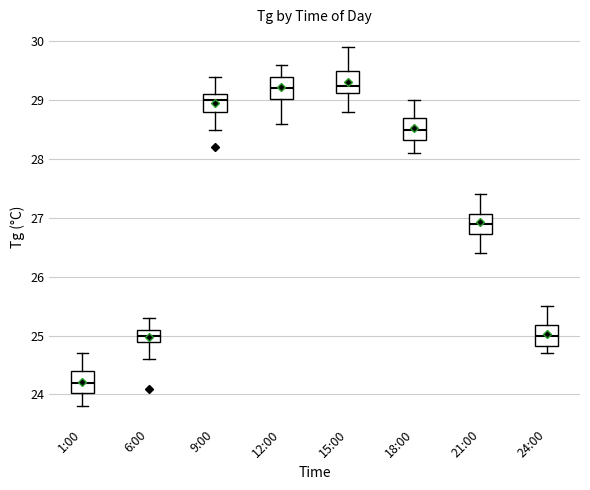

Where is the upper edge of the box for 1:00 on the y-axis? The values are not printed on the chart, so give them approximately, as read against the axis.

24.4